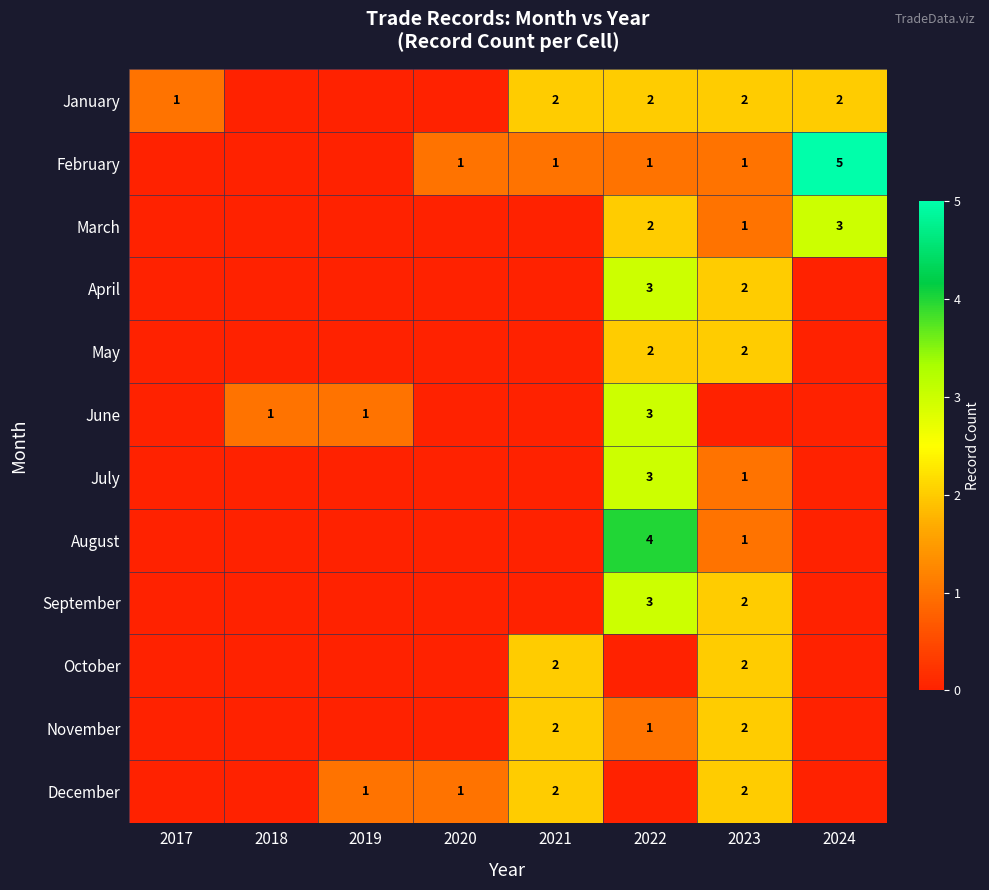

What is the spread (max minus min) of values at 2019?

1